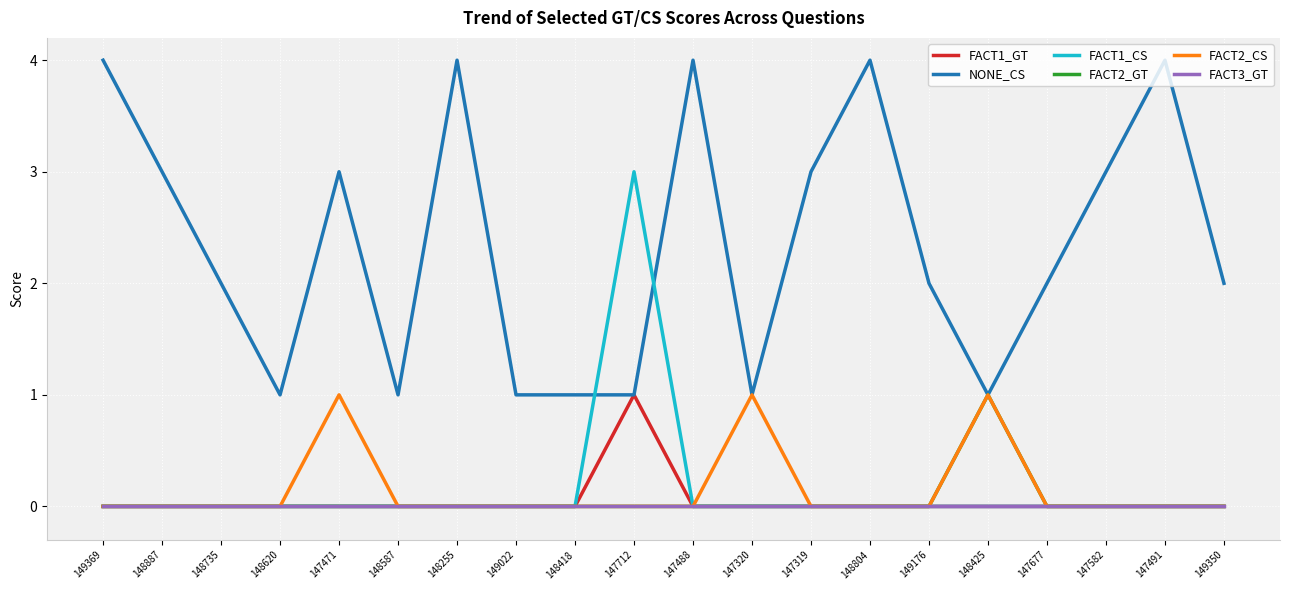

What is the total value across all series at 148425?

3